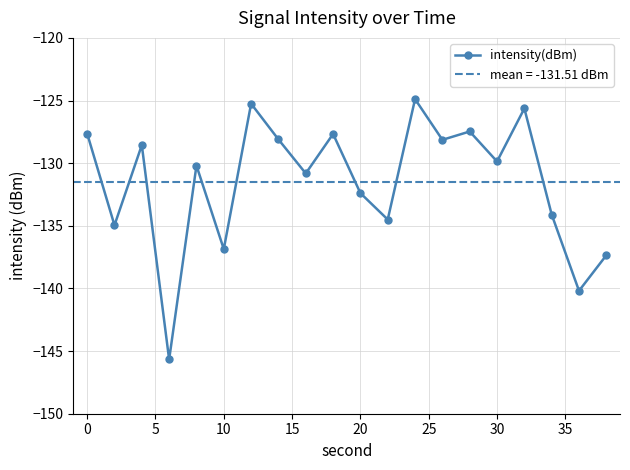

The value of intensity(dBm) at 20 is -132.4. True or false?

True